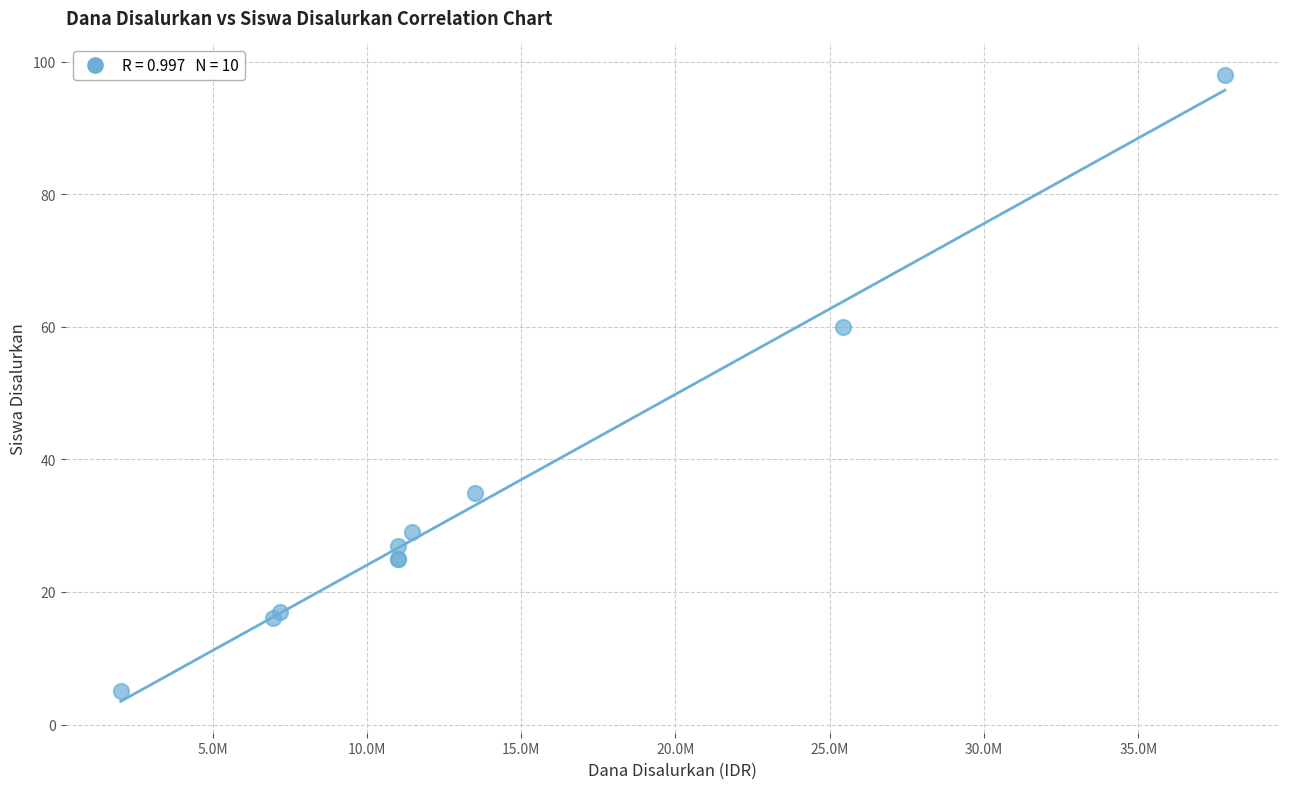

What Y value in the scatter plot is closest to 51?

60